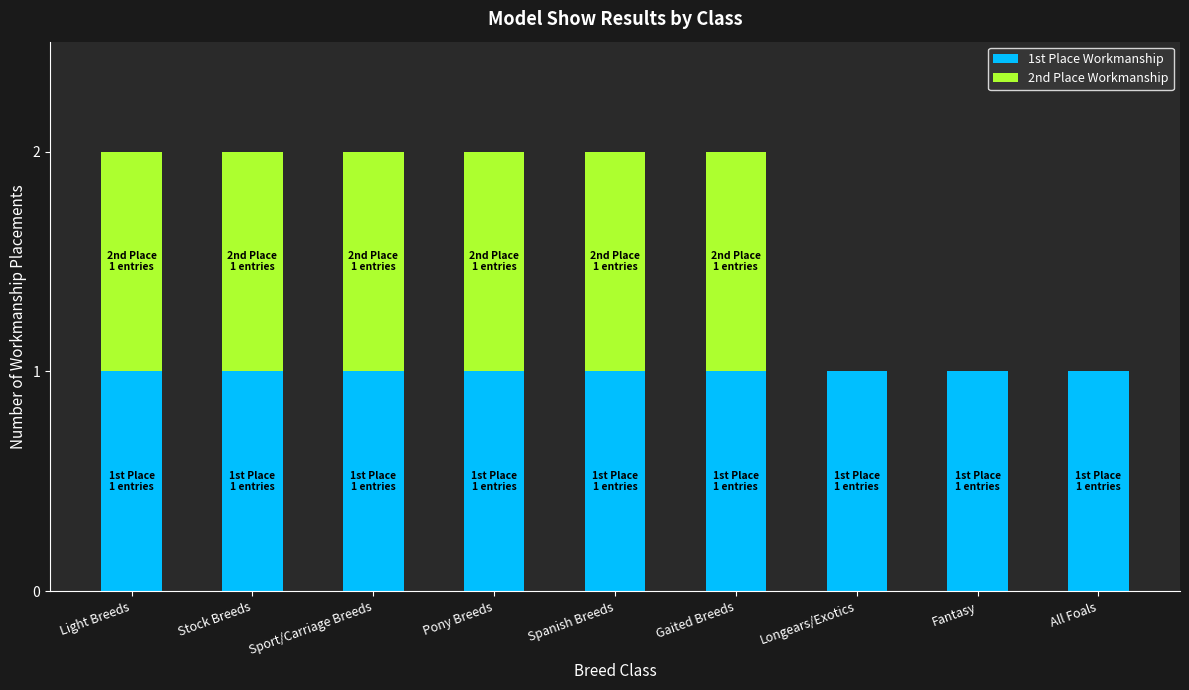

What are all the series names shown in the legend?

1st Place Workmanship, 2nd Place Workmanship